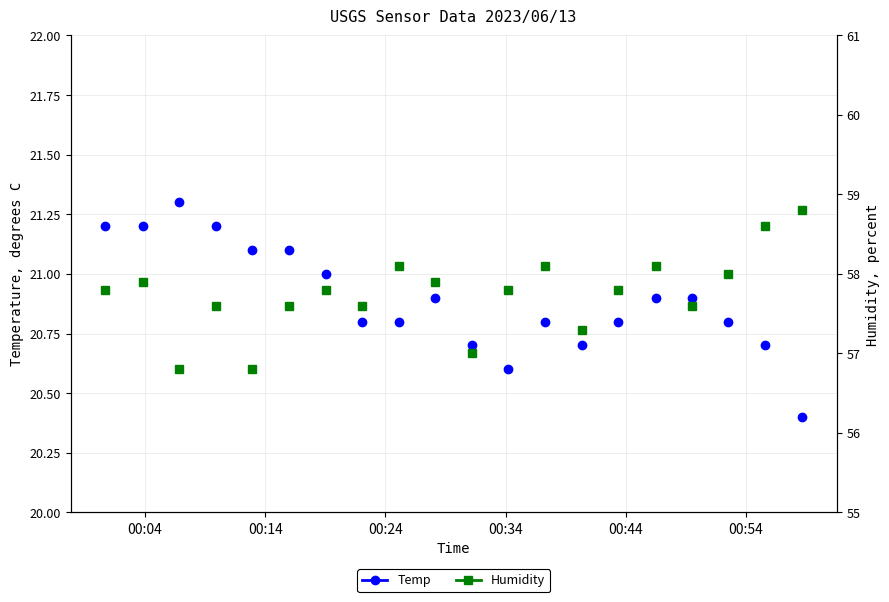

True or false: Temp and Humidity cross at least once.

False